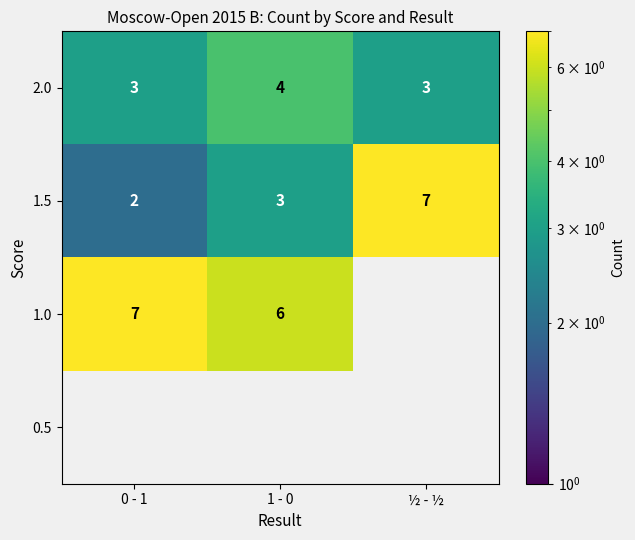

What is the difference between the maximum and minimum values in the 1.5 series?

5